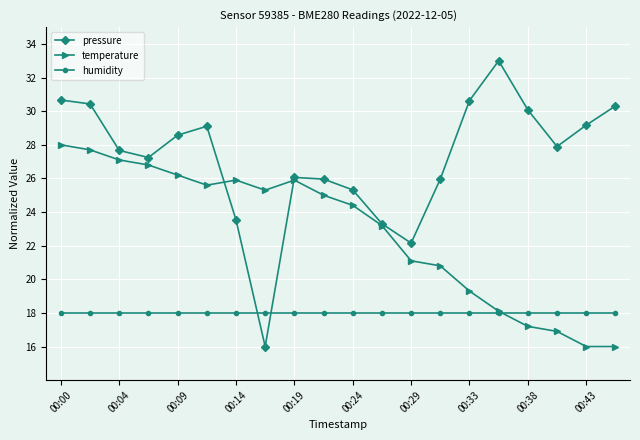

What is the sum of all temperature values?

456.5